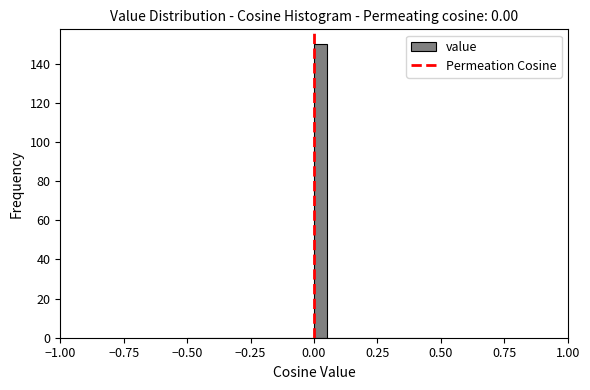

Around what value on the x-axis is the tallest bar? Give the approximate position of its centre, as read against the axis.

0.05